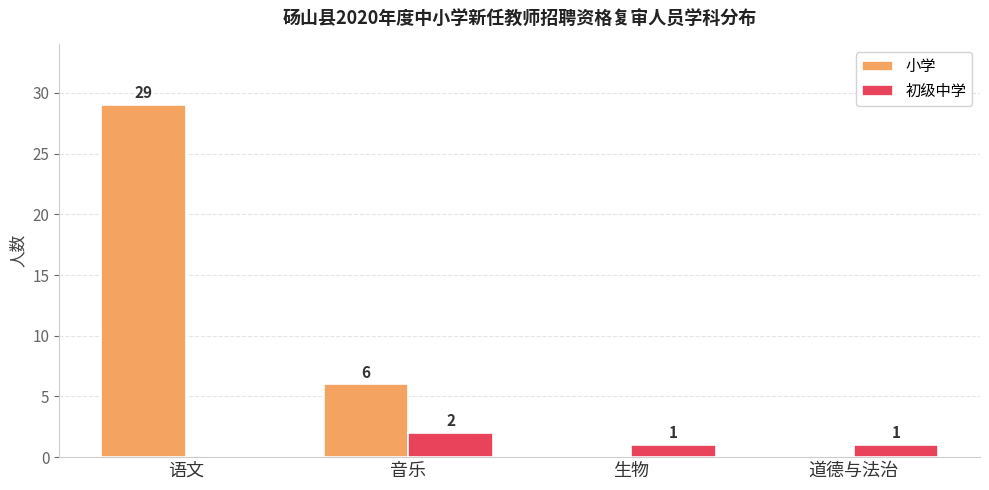

Reading left to right, transcribe all the data shown in this chart.

小学: 29	6	0	0
初级中学: 0	2	1	1